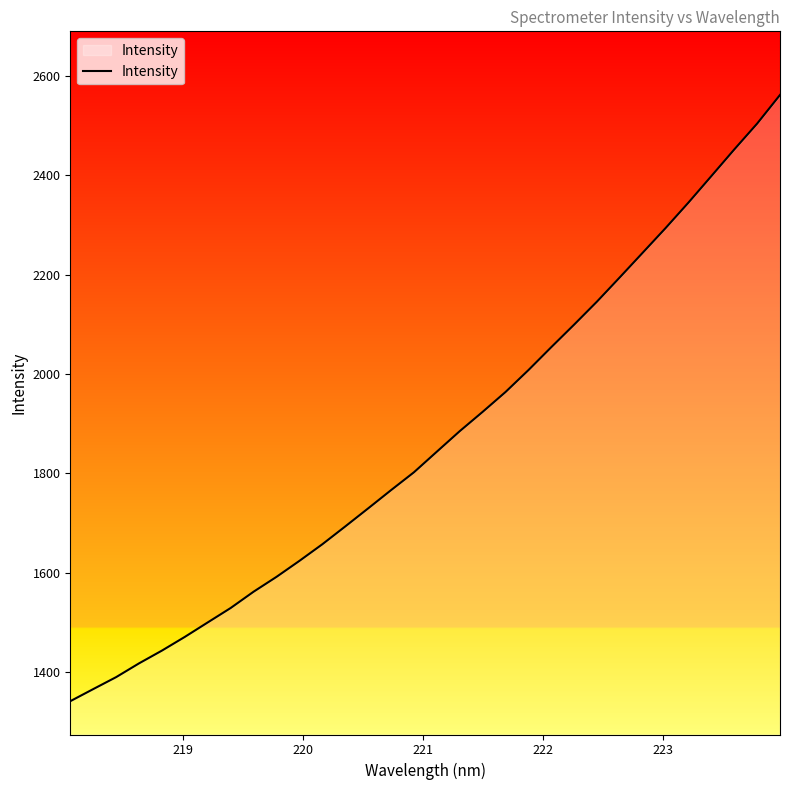

What is the smallest value displayed?

1341.0